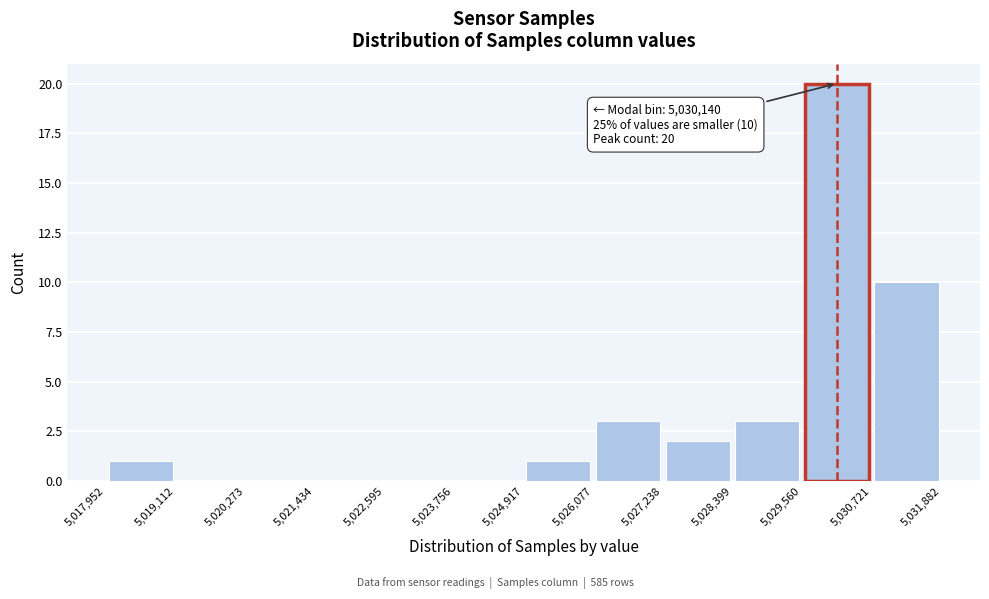

Which range on the x-axis has the tallest bar?

5,029,560 to 5,030,721